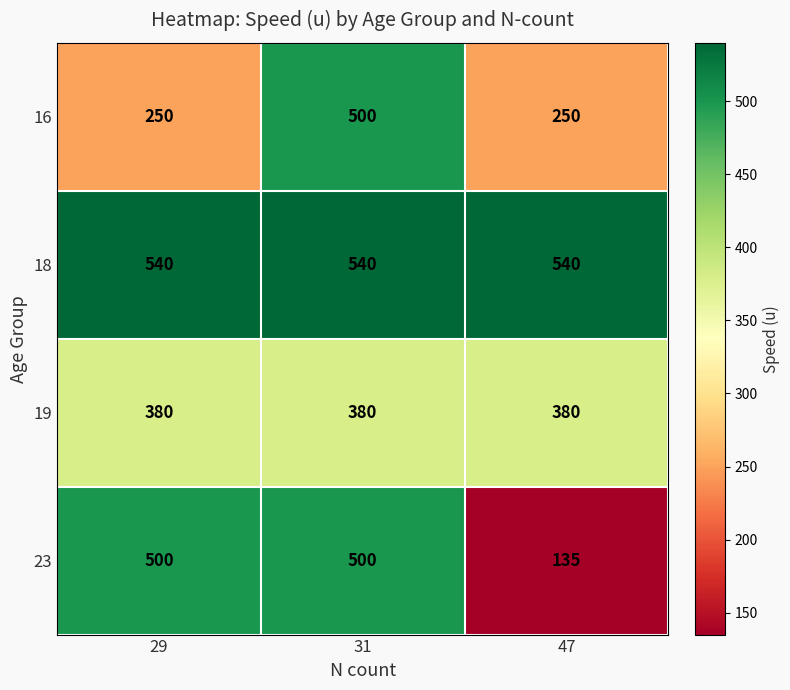

At how many categories does at least one series exceed 350?

3